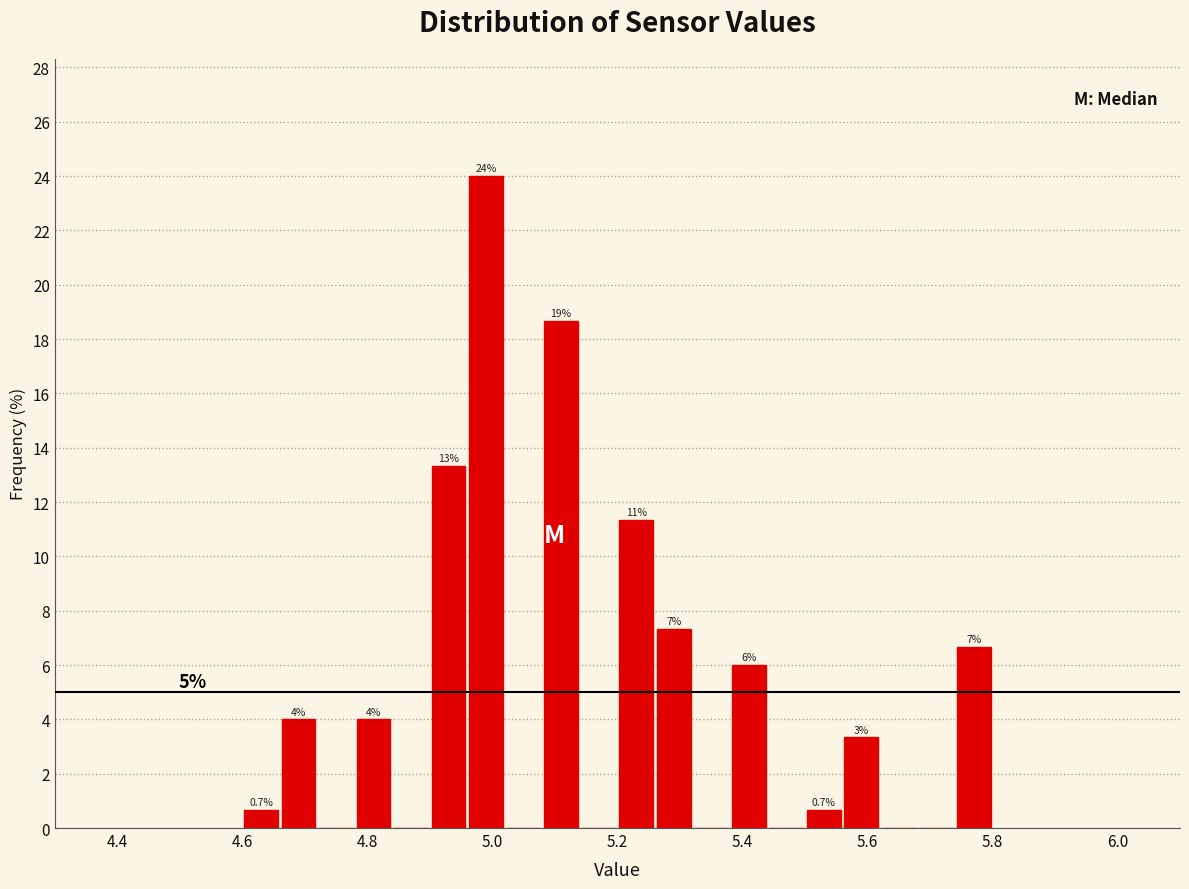

Read against the x-axis, roughly where is the centre of the tallest bar?

5.00